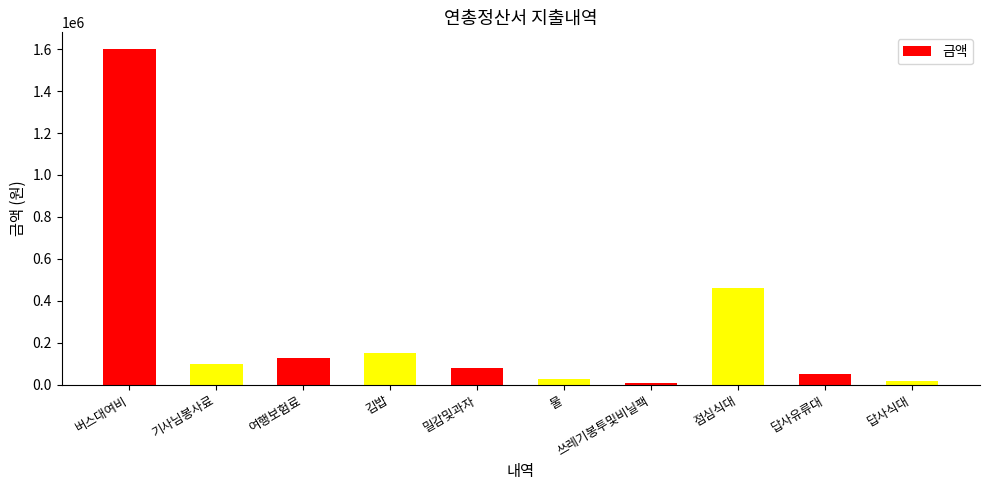

How many values are below 100000?

5